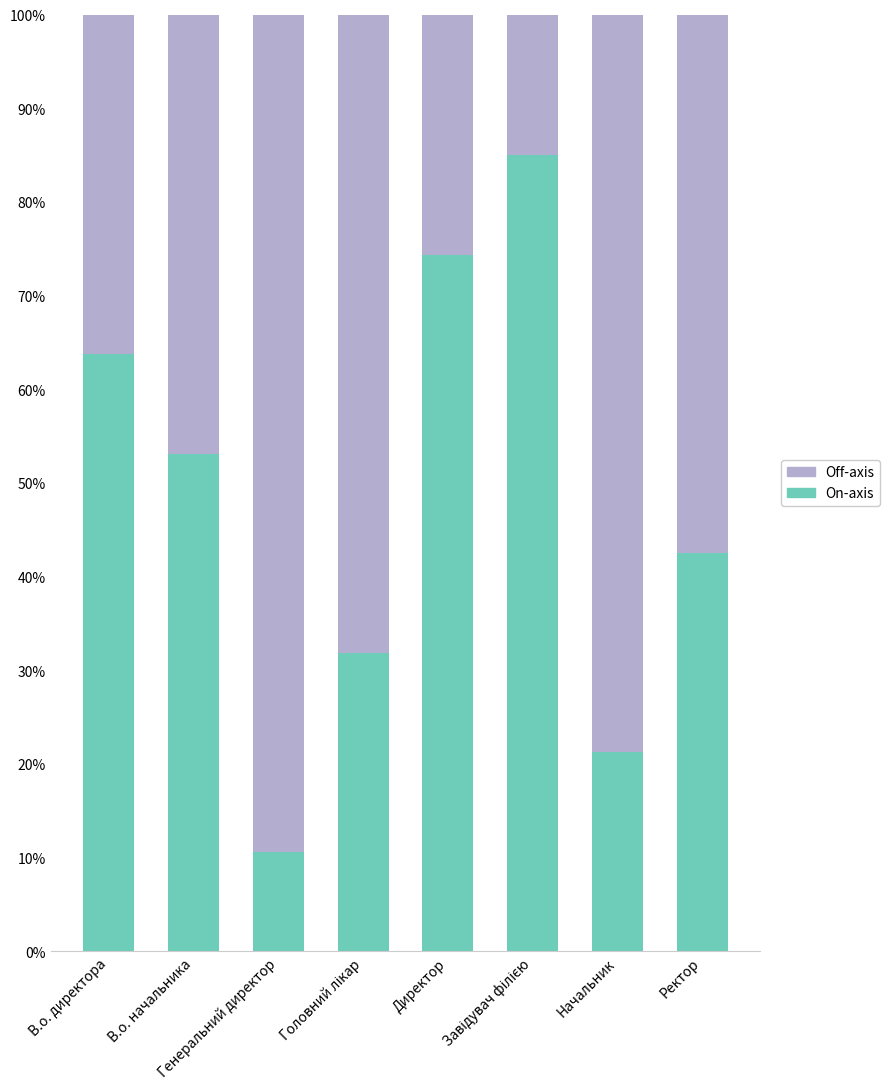

What is the sum of all On-axis values?

382.5